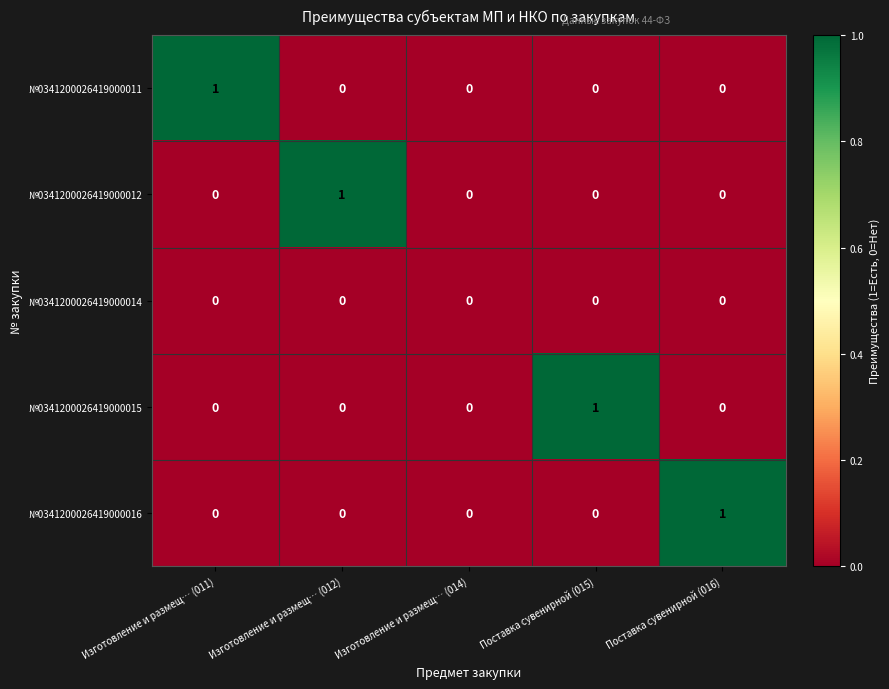

Reading right to left, transcribe all the data shown in this chart.

№0341200026419000011: Поставка сувенирной (016)=0	Поставка сувенирной (015)=0	Изготовление и размещ… (014)=0	Изготовление и размещ… (012)=0	Изготовление и размещ… (011)=1
№0341200026419000012: Поставка сувенирной (016)=0	Поставка сувенирной (015)=0	Изготовление и размещ… (014)=0	Изготовление и размещ… (012)=1	Изготовление и размещ… (011)=0
№0341200026419000014: Поставка сувенирной (016)=0	Поставка сувенирной (015)=0	Изготовление и размещ… (014)=0	Изготовление и размещ… (012)=0	Изготовление и размещ… (011)=0
№0341200026419000015: Поставка сувенирной (016)=0	Поставка сувенирной (015)=1	Изготовление и размещ… (014)=0	Изготовление и размещ… (012)=0	Изготовление и размещ… (011)=0
№0341200026419000016: Поставка сувенирной (016)=1	Поставка сувенирной (015)=0	Изготовление и размещ… (014)=0	Изготовление и размещ… (012)=0	Изготовление и размещ… (011)=0